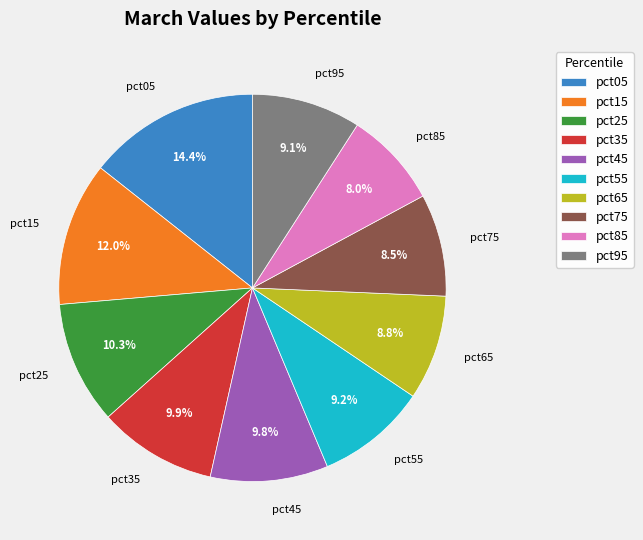

To the nearest percent, what is the difference between the largest and smallest slice percentages?

6%